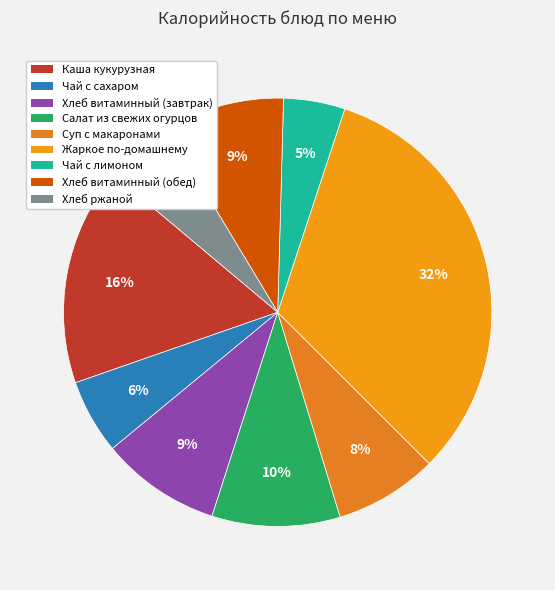

Which slice is the largest?

Жаркое по-домашнему